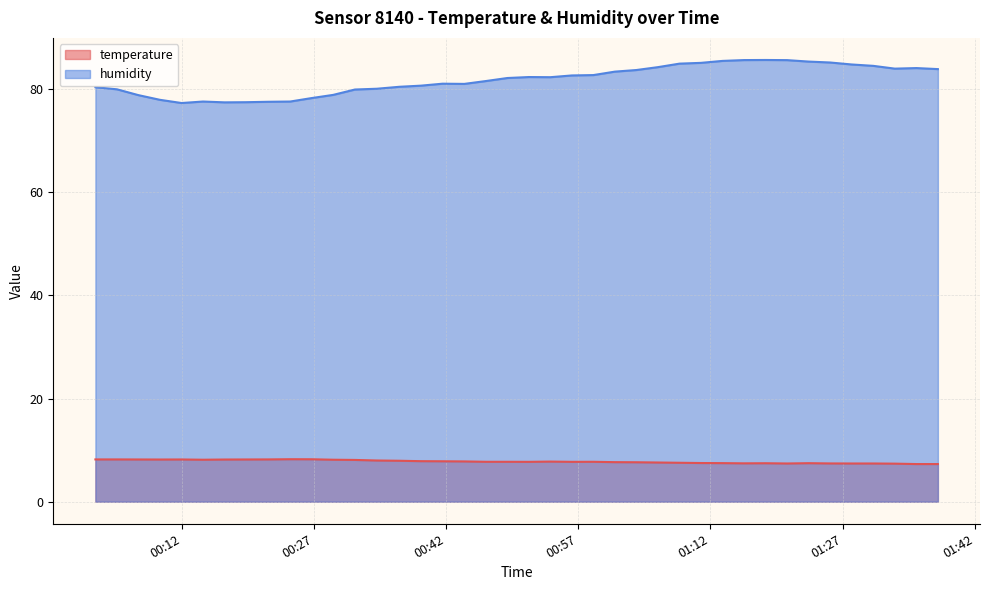

True or false: temperature has a value of 2.5 at 2024-02-23T01:23:08.

False